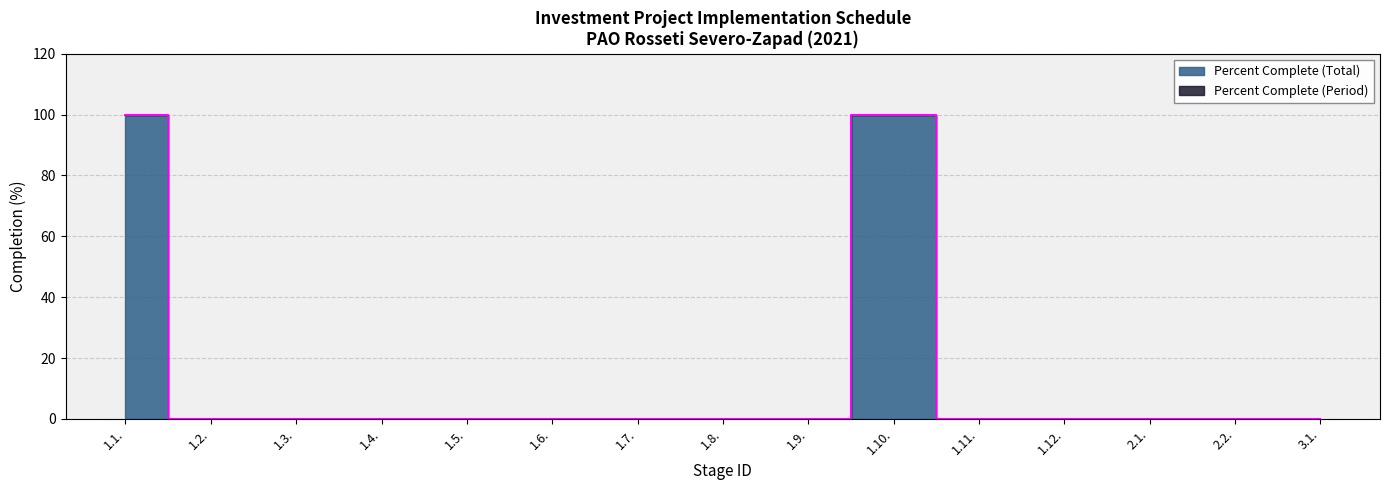

List the labels in order of value, largest first.

1.1., 1.10., 1.2., 1.3., 1.4., 1.5., 1.6., 1.7., 1.8., 1.9., 1.11., 1.12., 2.1., 2.2., 3.1.